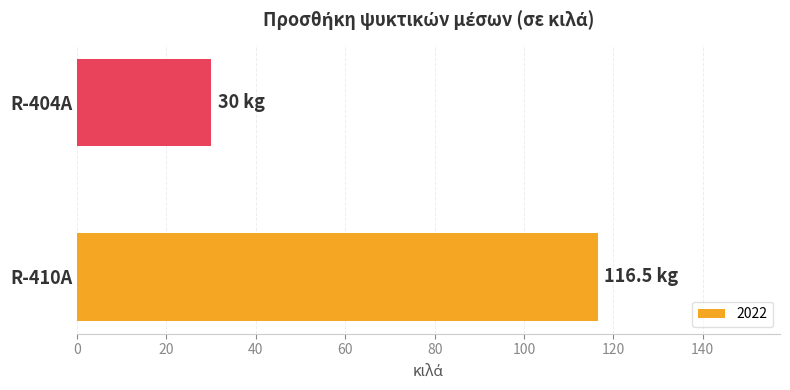

True or false: the data shows 30.0 at R-404A.

True